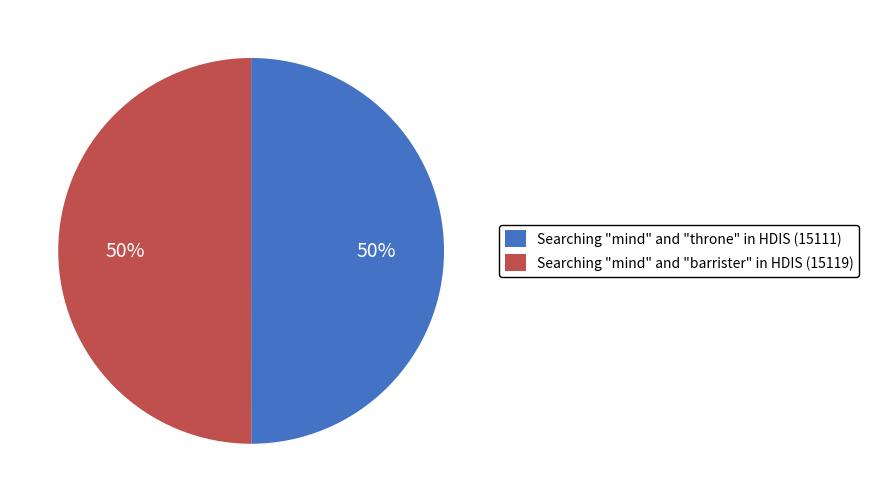

What is the ratio of the value at Searching "mind" and "throne" in HDIS (15111) to the value at Searching "mind" and "barrister" in HDIS (15119)?

1.0